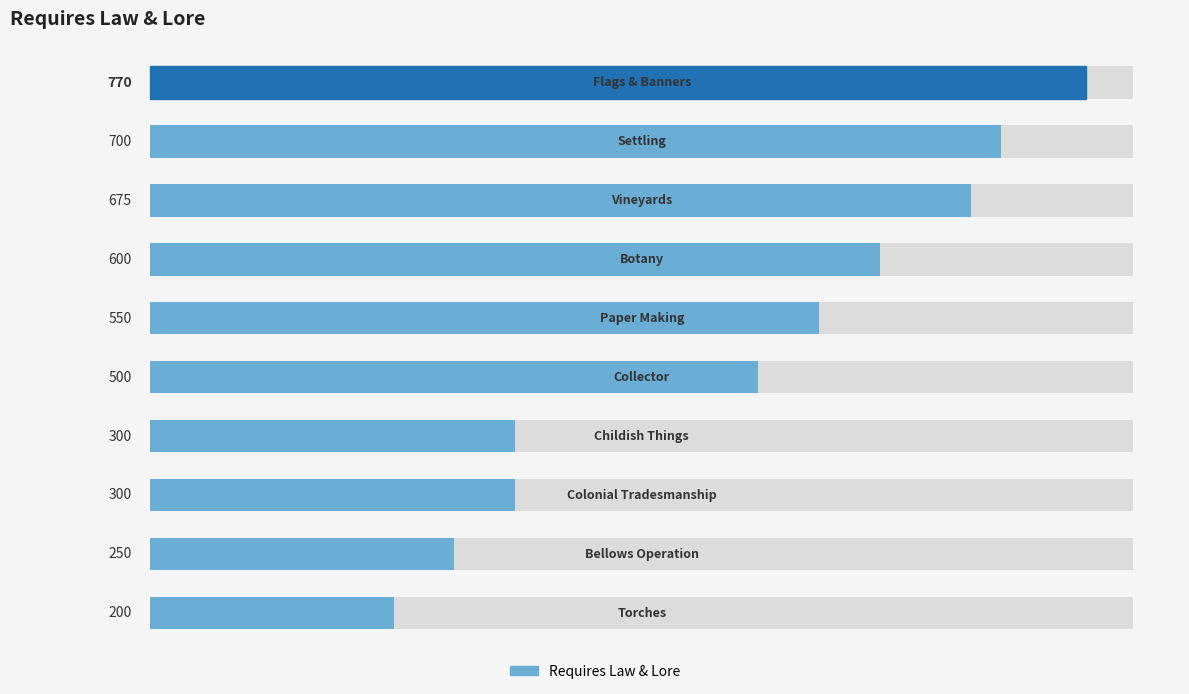

What is the approximate value at 5?

500